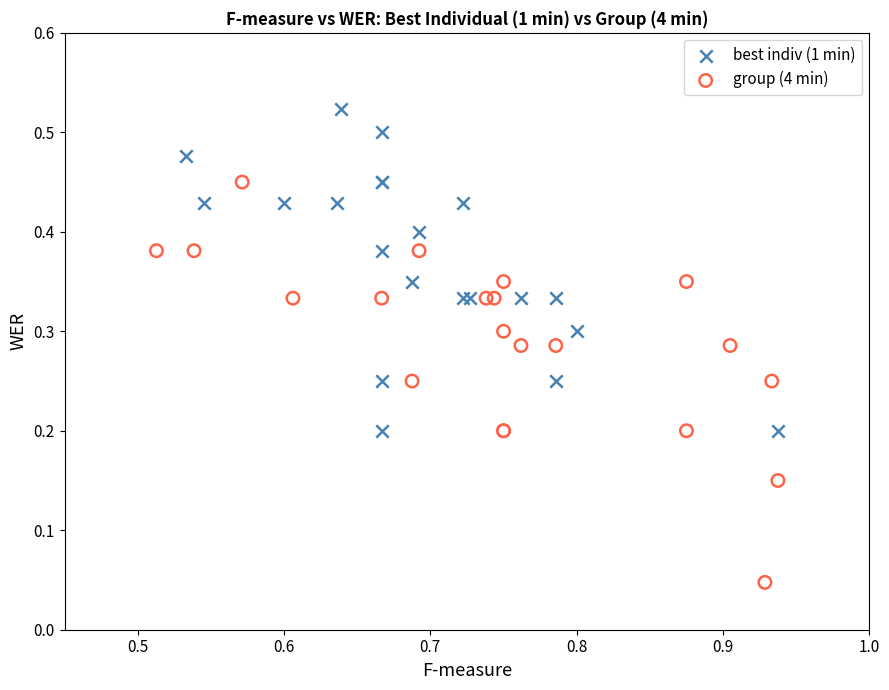

Which series reaches the minimum Y coordinate?

group (4 min)